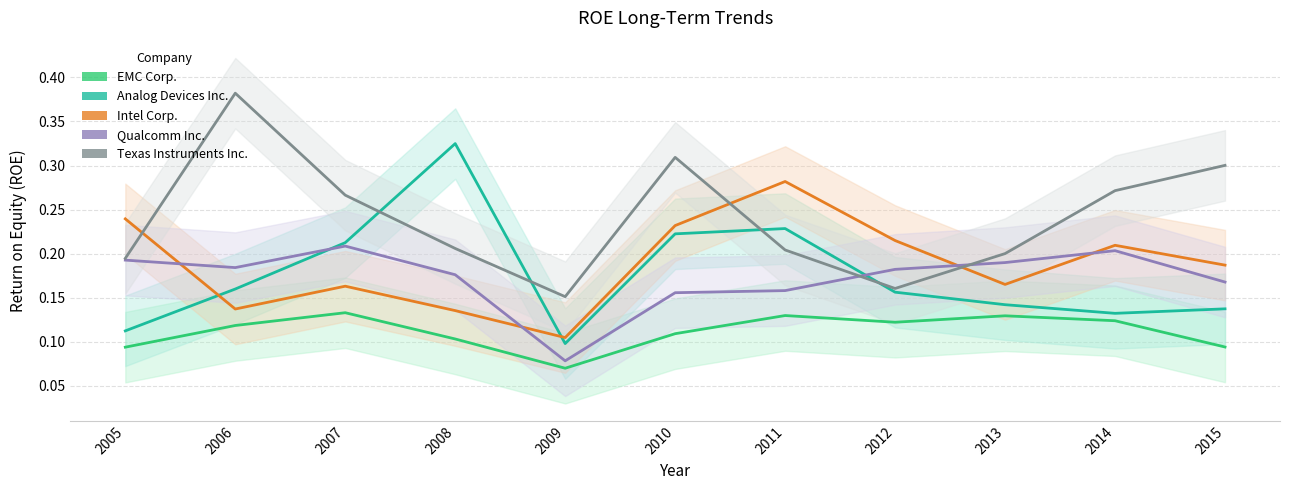

Is this an area chart (filled region under the line)?

No